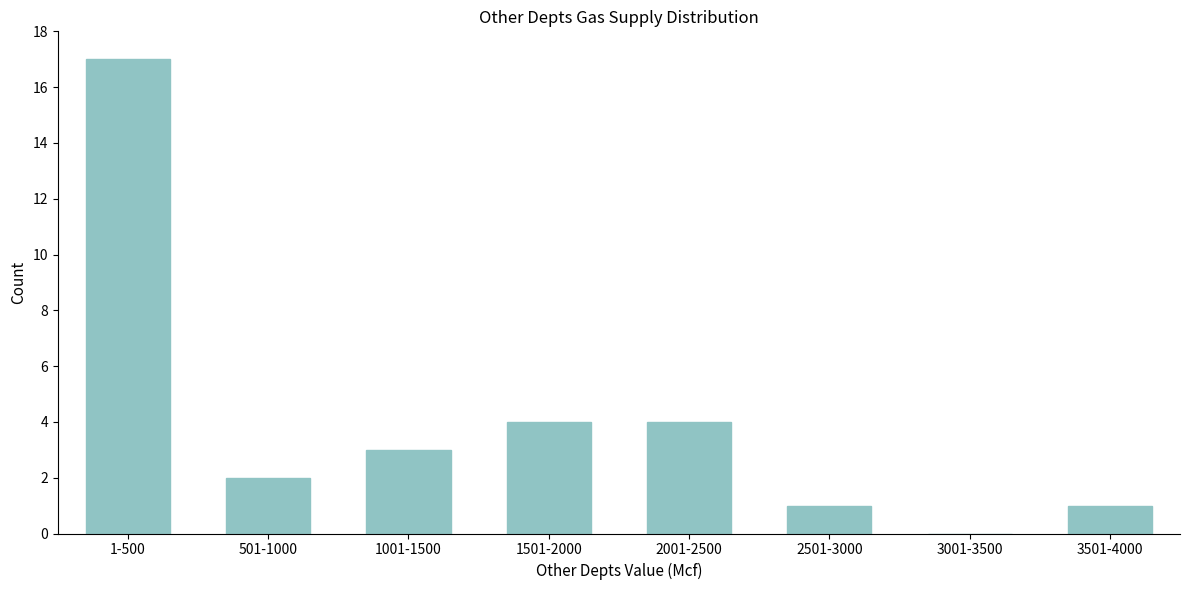

Reading right to left, list all the values displayed in this chart.

3501-4000=1	3001-3500=0	2501-3000=1	2001-2500=4	1501-2000=4	1001-1500=3	501-1000=2	1-500=17